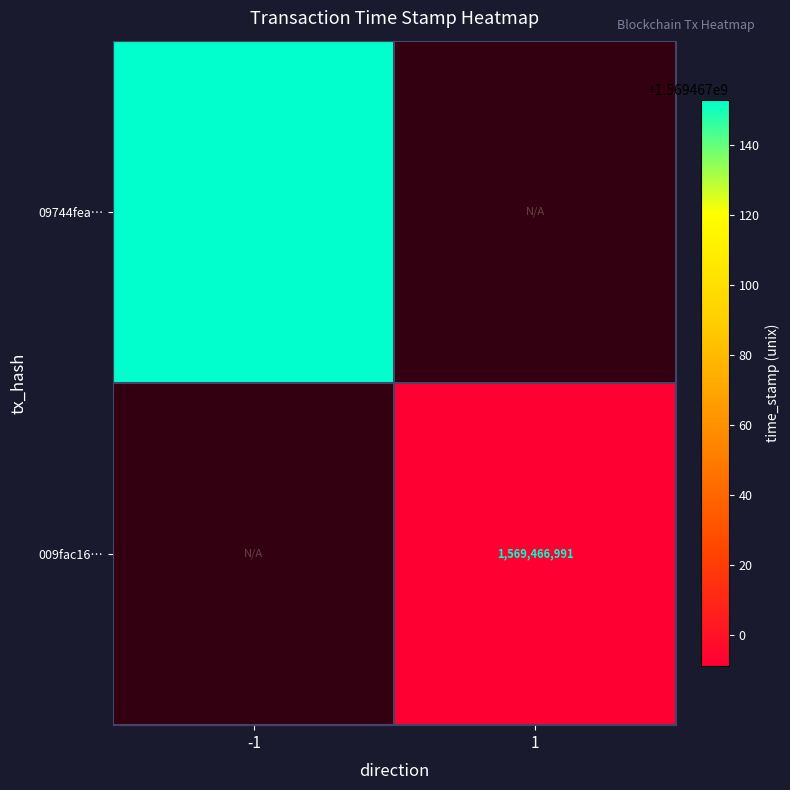

The value of 09744fea at direction_-1 is 362261086. True or false?

False